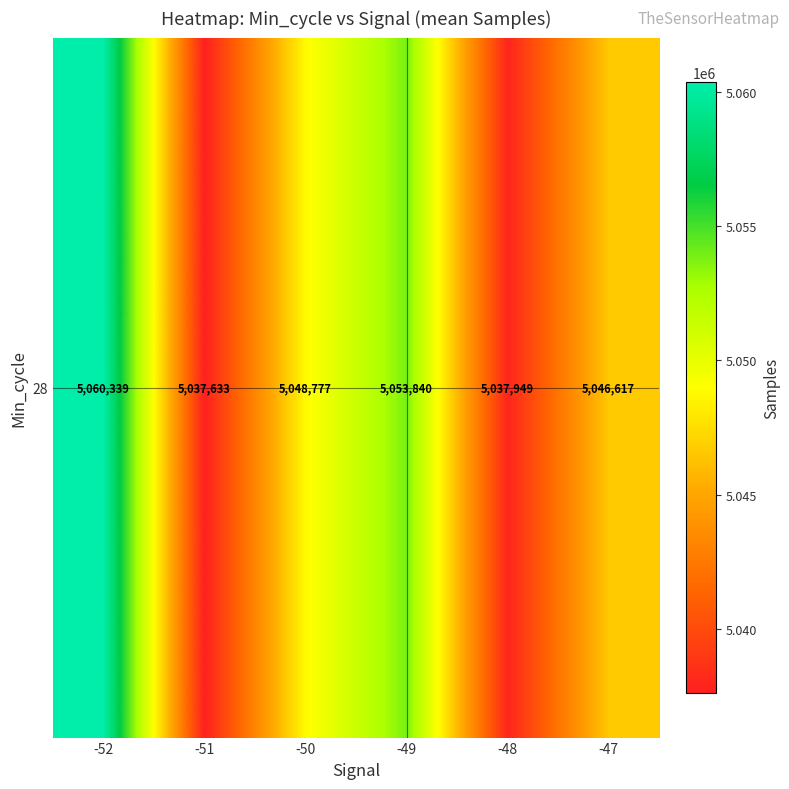

How many values are below 5048777?

3